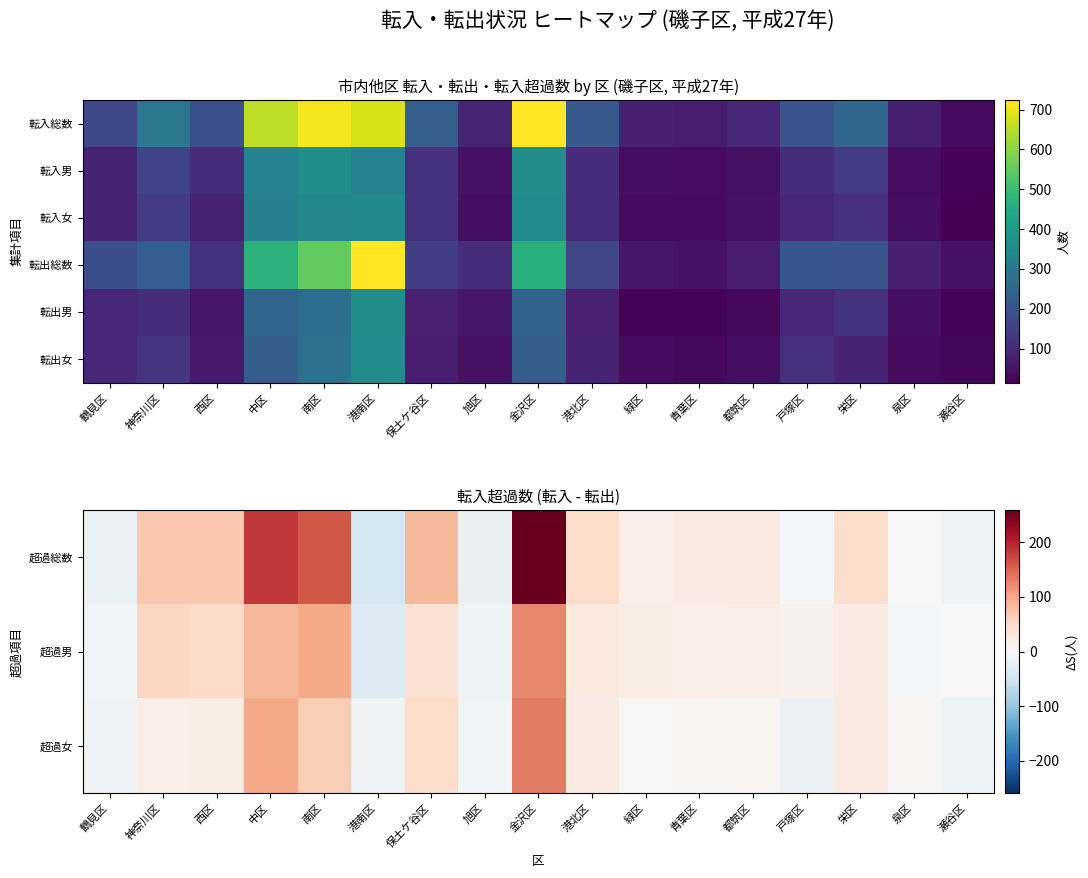

Read the 転出女 value at 緑区.

36